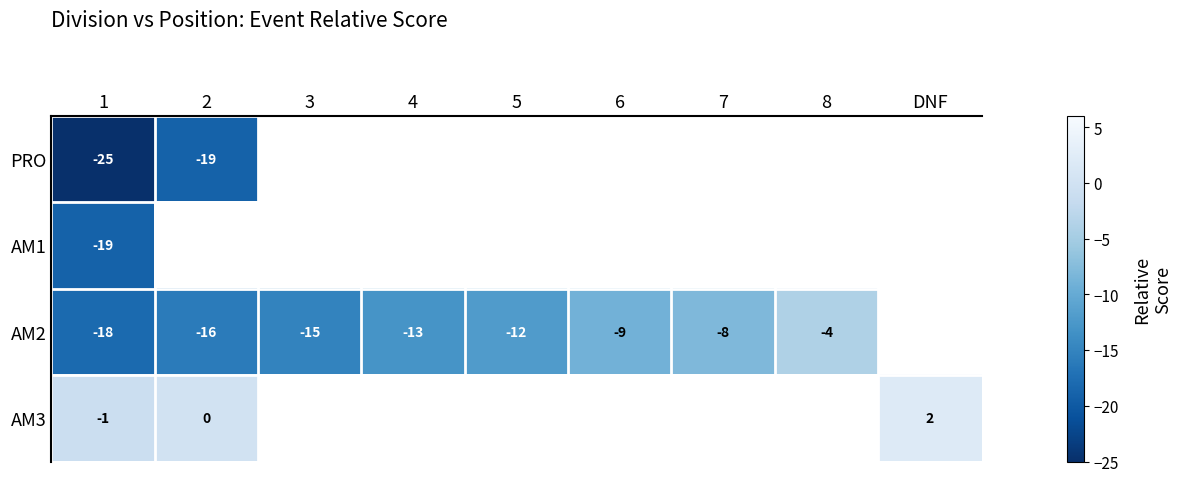

True or false: AM2 has a value of -16 at 2.

True